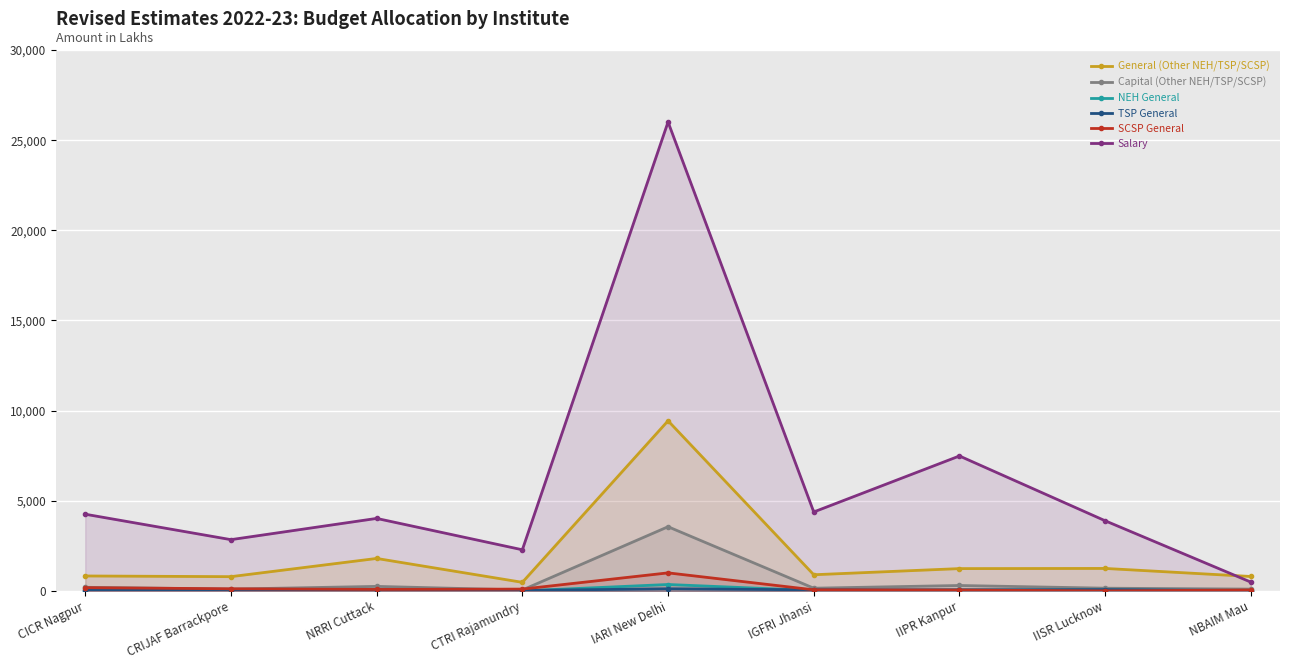

How many interior local peaks does the NEH General series have?

3